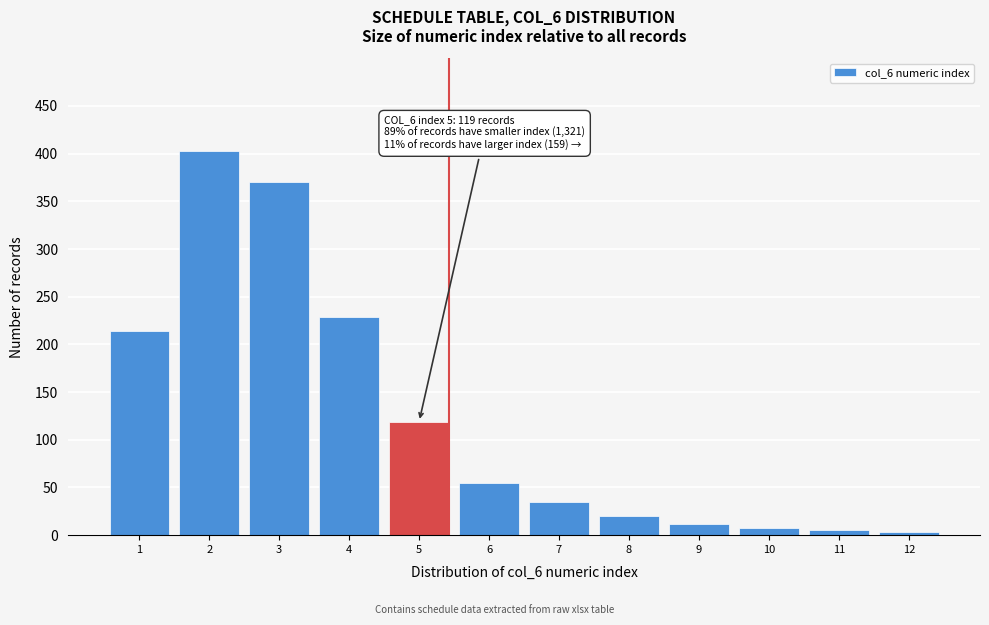

Reading left to right, list all the values displayed in this chart.

214	403	370	229	119	55	35	20	12	8	5	3